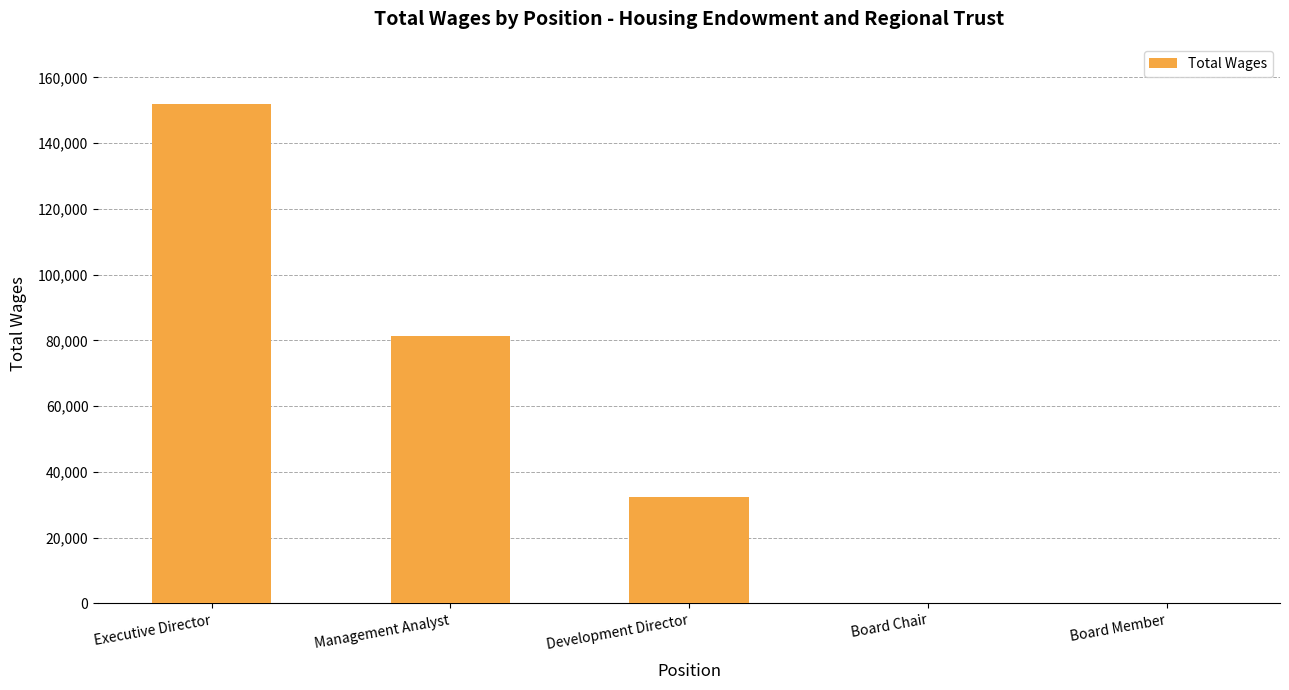

What is the maximum value shown in the chart?

152020